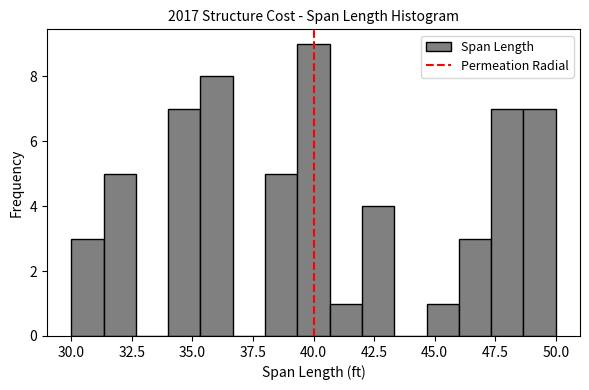

Around what value on the x-axis is the tallest bar? Give the approximate position of its centre, as read against the axis.

40.0